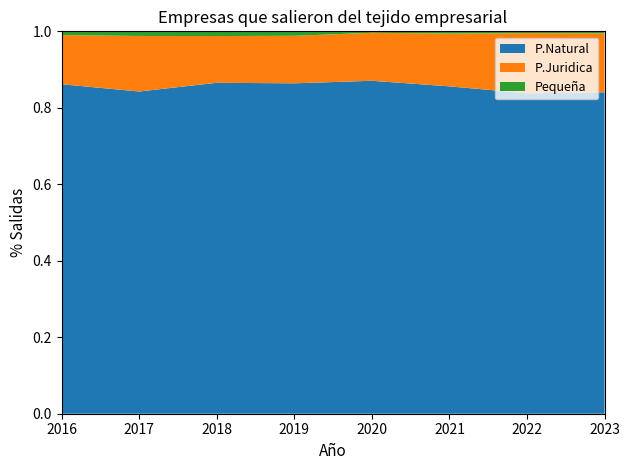

Is it true that P.Natural equals 0.6 at 2021?

False